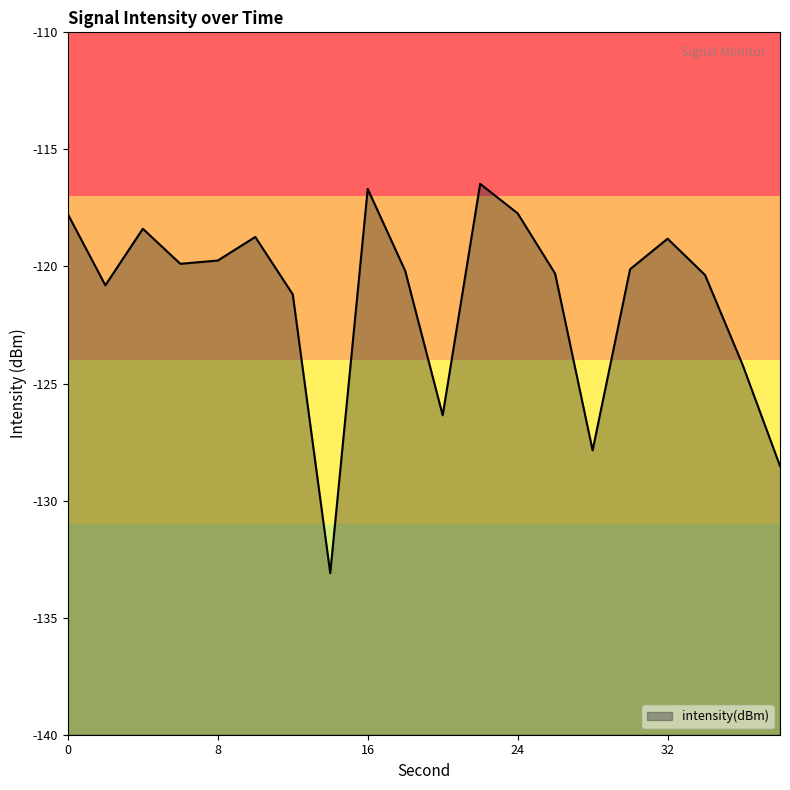

The chart shows a value of -128.5 at 38. True or false?

True